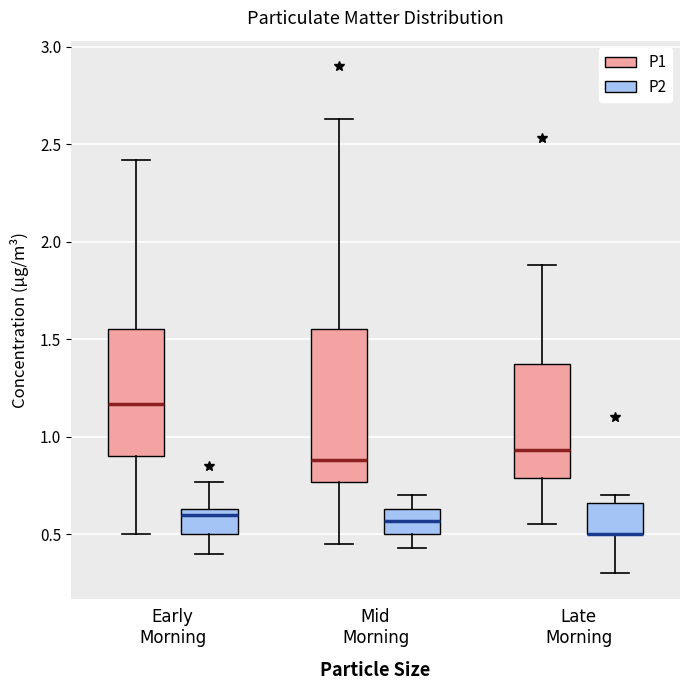

Reading left to right, transcribe this box plot: for each box, give where its median line is, the range the box spans, and where its two whiskers end, as read against the y-axis. The values are not printed on the chart, so give them approximately, as read against the axis.

Early Morning (P1): median 1.15, box 0.90 to 1.55, whiskers 0.50 to 2.40
Early Morning (P2): median 0.60, box 0.50 to 0.65, whiskers 0.40 to 0.75
Mid Morning (P1): median 0.90, box 0.75 to 1.55, whiskers 0.45 to 2.65
Mid Morning (P2): median 0.55, box 0.50 to 0.65, whiskers 0.45 to 0.70
Late Morning (P1): median 0.95, box 0.80 to 1.40, whiskers 0.55 to 1.90
Late Morning (P2): median 0.50 (drawn on the box's lower edge), box 0.50 to 0.65, whiskers 0.30 to 0.70